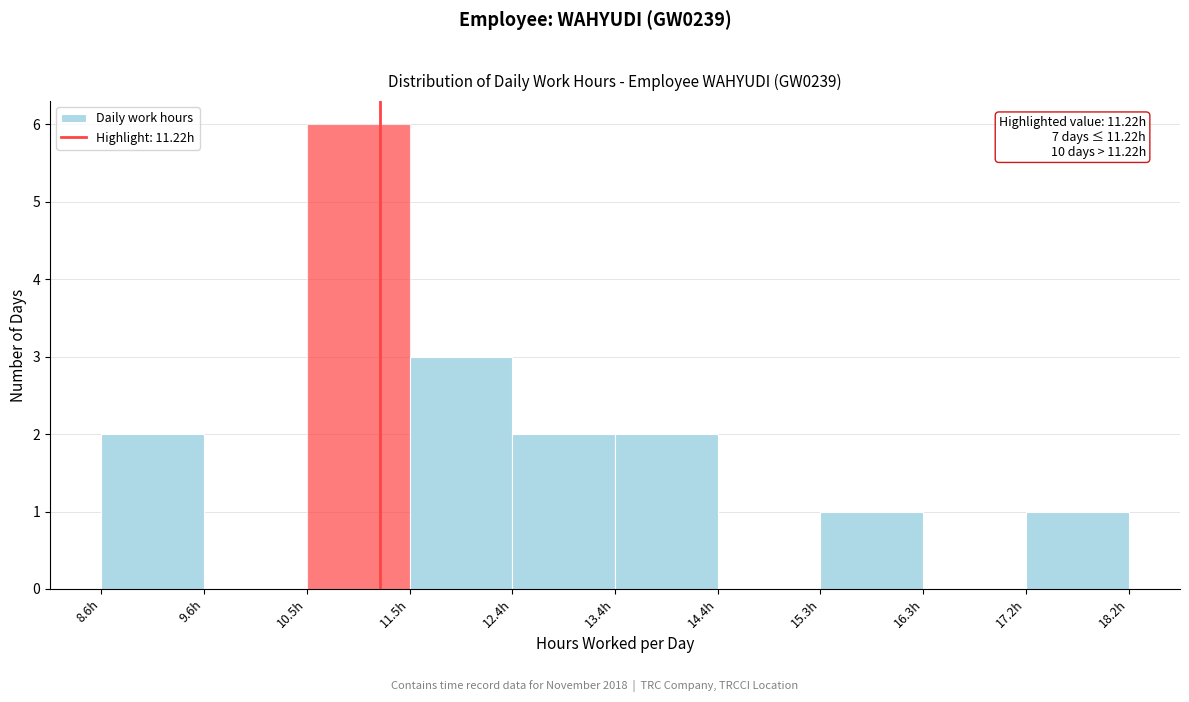

Over which range of the x-axis is the bar tallest?

10.5 to 11.5